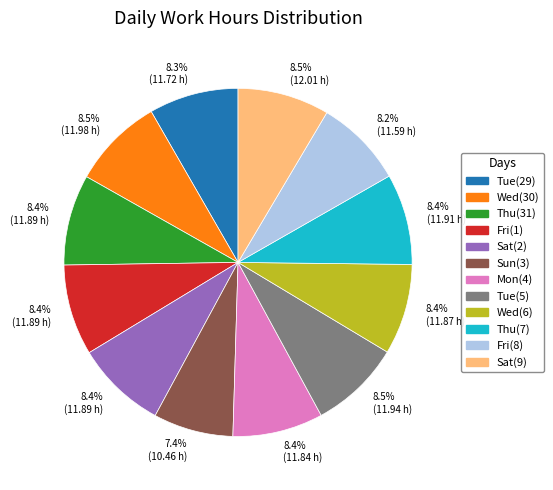

Does any single category account for the majority?

No